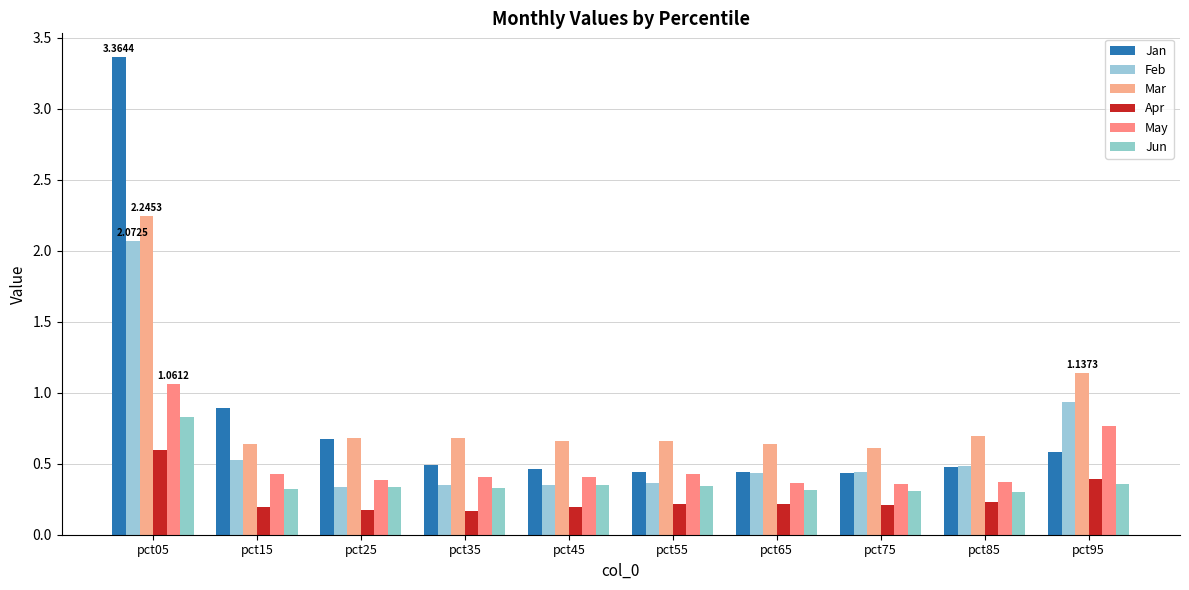

Reading left to right, list all the values displayed in this chart.

Jan: 3.4	0.9	0.7	0.5	0.5	0.4	0.4	0.4	0.5	0.6
Feb: 2.1	0.5	0.3	0.4	0.3	0.4	0.4	0.4	0.5	0.9
Mar: 2.2	0.6	0.7	0.7	0.7	0.7	0.6	0.6	0.7	1.1
Apr: 0.6	0.2	0.2	0.2	0.2	0.2	0.2	0.2	0.2	0.4
May: 1.1	0.4	0.4	0.4	0.4	0.4	0.4	0.4	0.4	0.8
Jun: 0.8	0.3	0.3	0.3	0.3	0.3	0.3	0.3	0.3	0.4